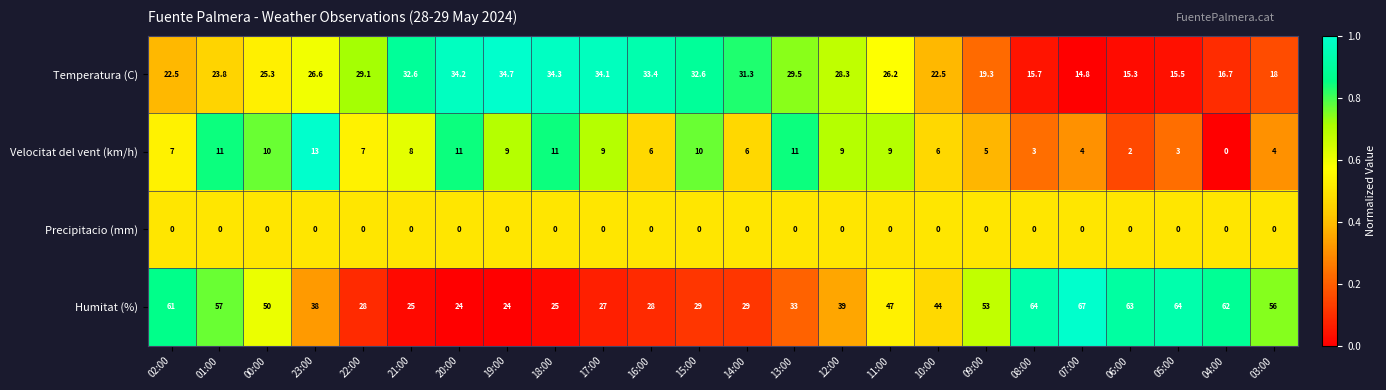

Rank the series at 08:00 from lowest to highest value.

Precipitacio (mm), Velocitat del vent (km/h), Temperatura (C), Humitat (%)